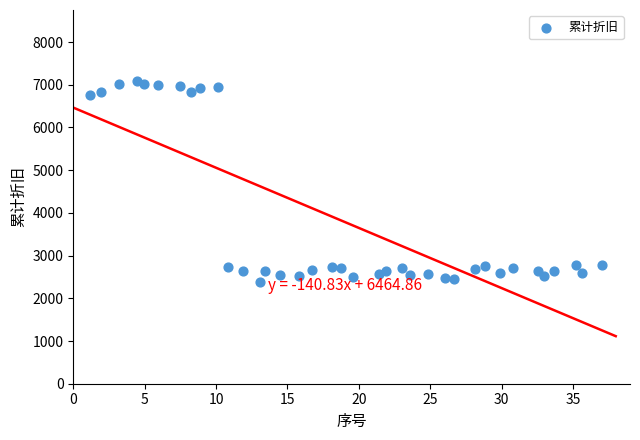

What is the range of Y values (max minus min)?

4700.2